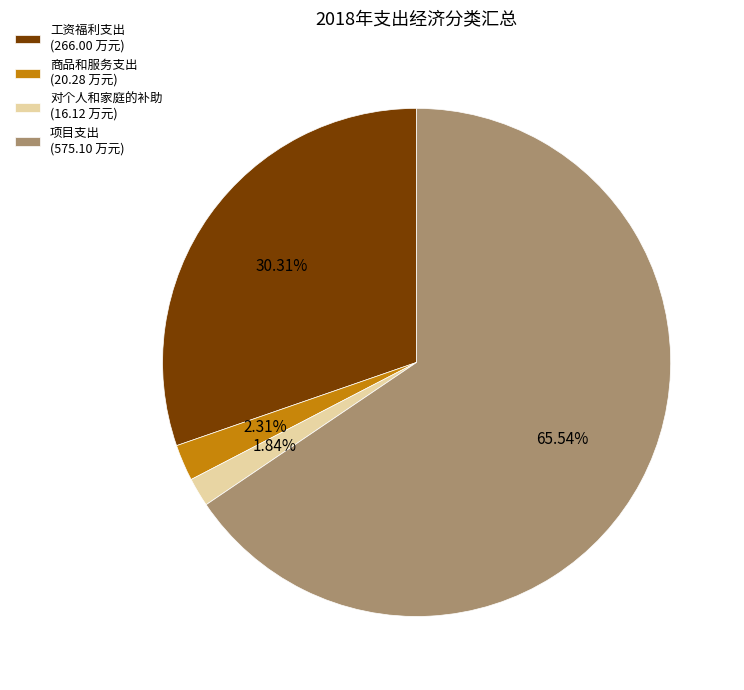

To the nearest percent, what portion does 商品和服务支出 represent?

2%